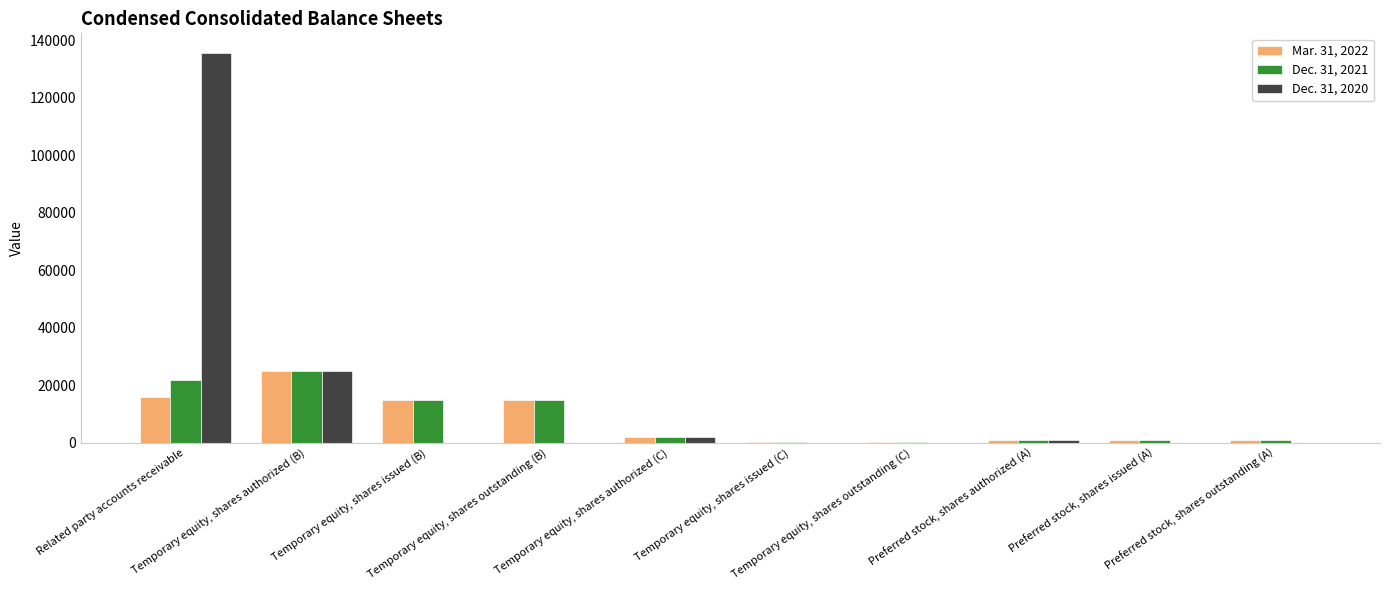

Which series has the widest spread of values?

Dec. 31, 2020